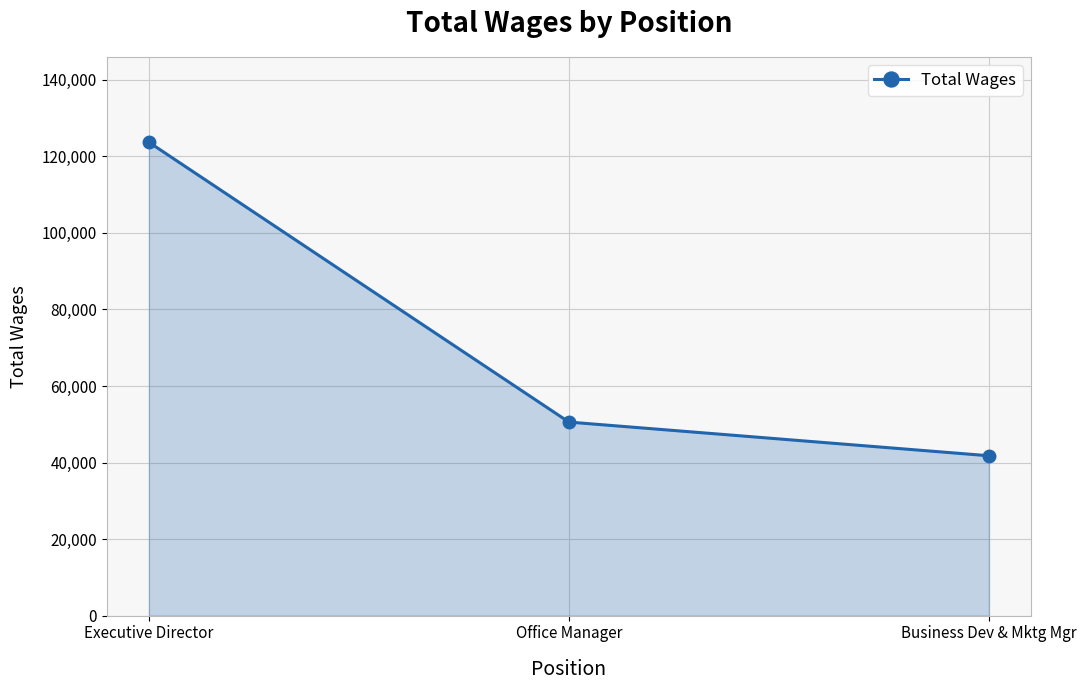

How many data points does each series have?

3